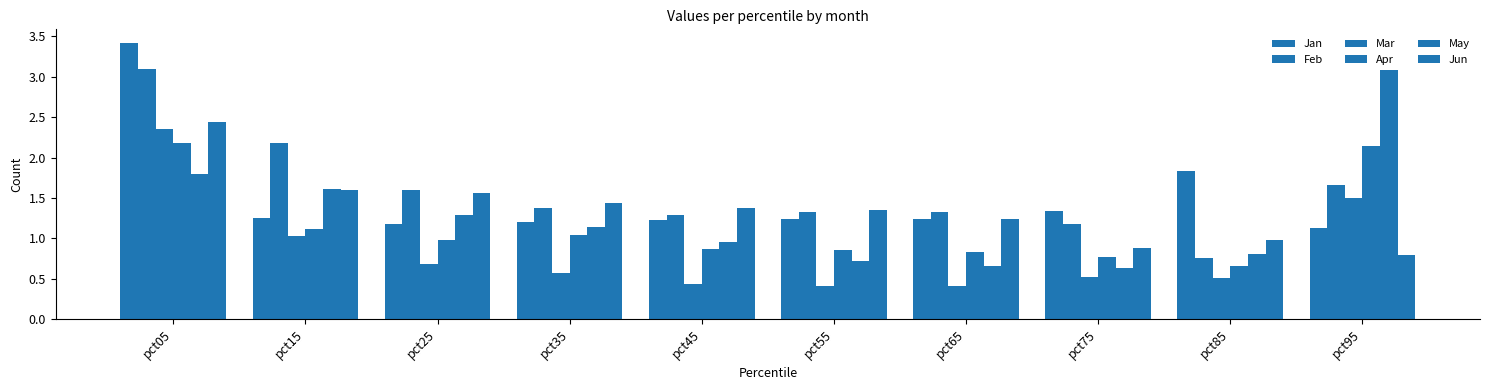

Are the bars horizontal?

No